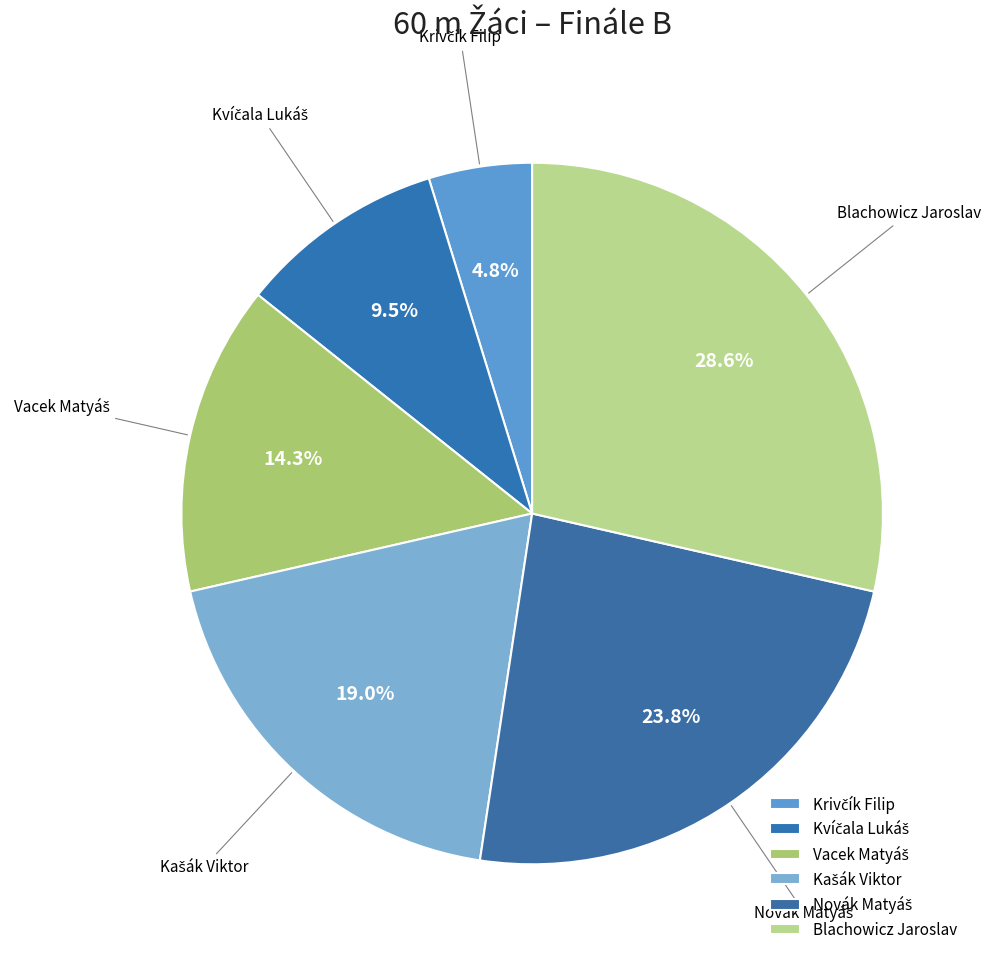

How many slices are in this pie chart?

6